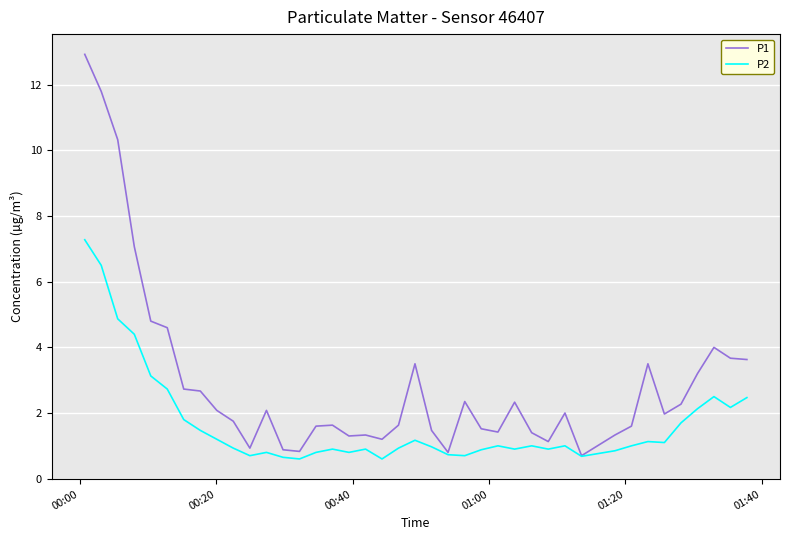

Rank the series by their average value, from highest to lowest.

P1, P2